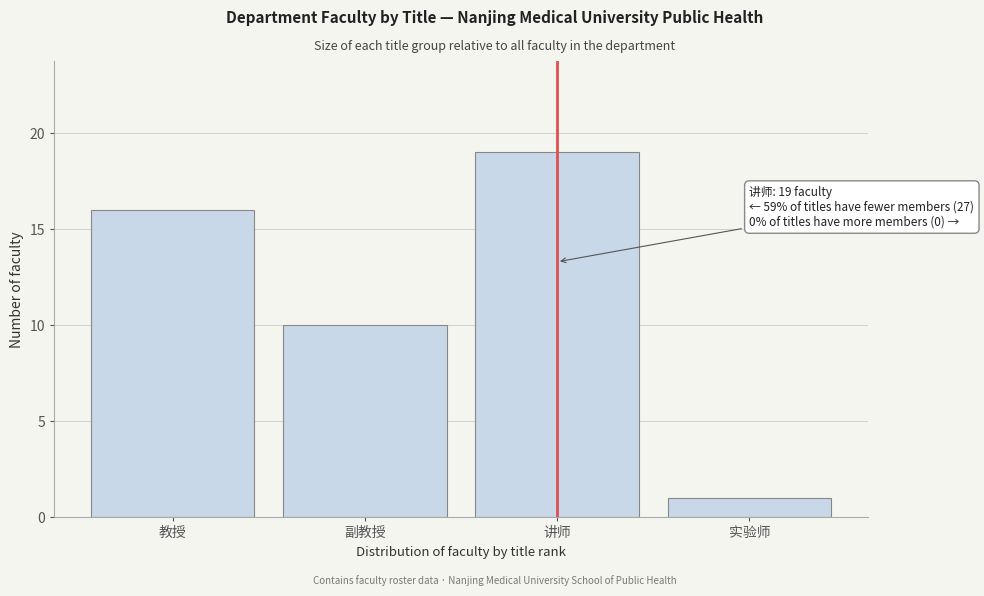

Reading left to right, list all the values displayed in this chart.

教授=16	副教授=10	讲师=19	实验师=1